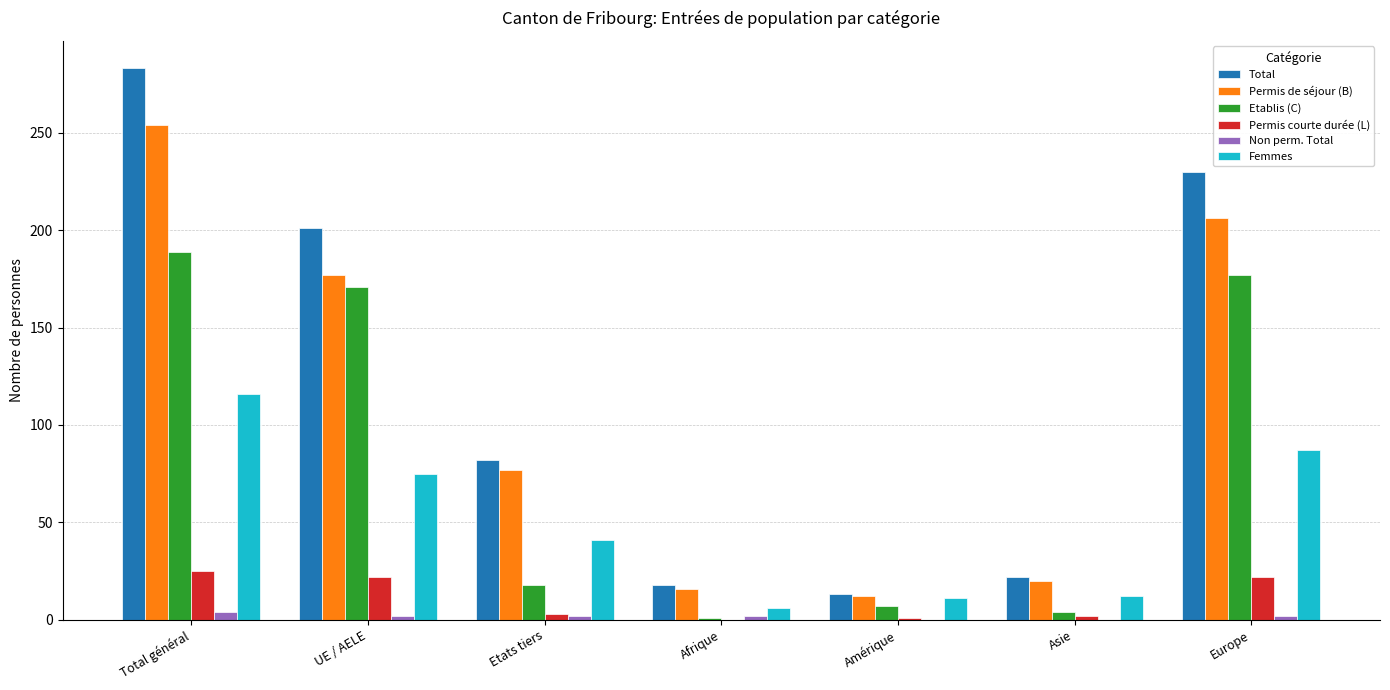

Which series changed the most between UE / AELE and Asie?

Total